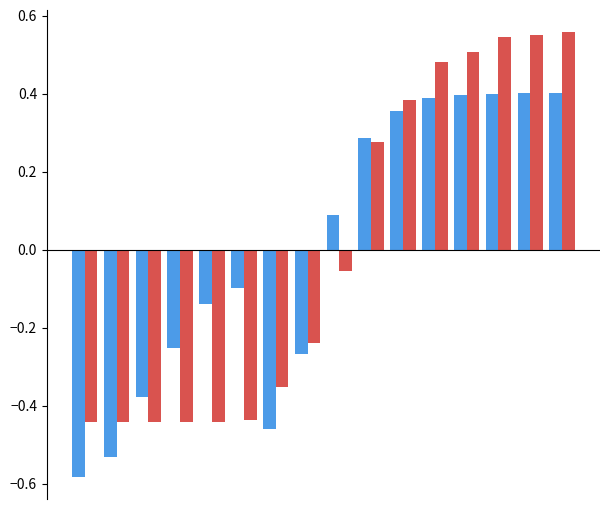

How many distinct data groups are displayed?

2